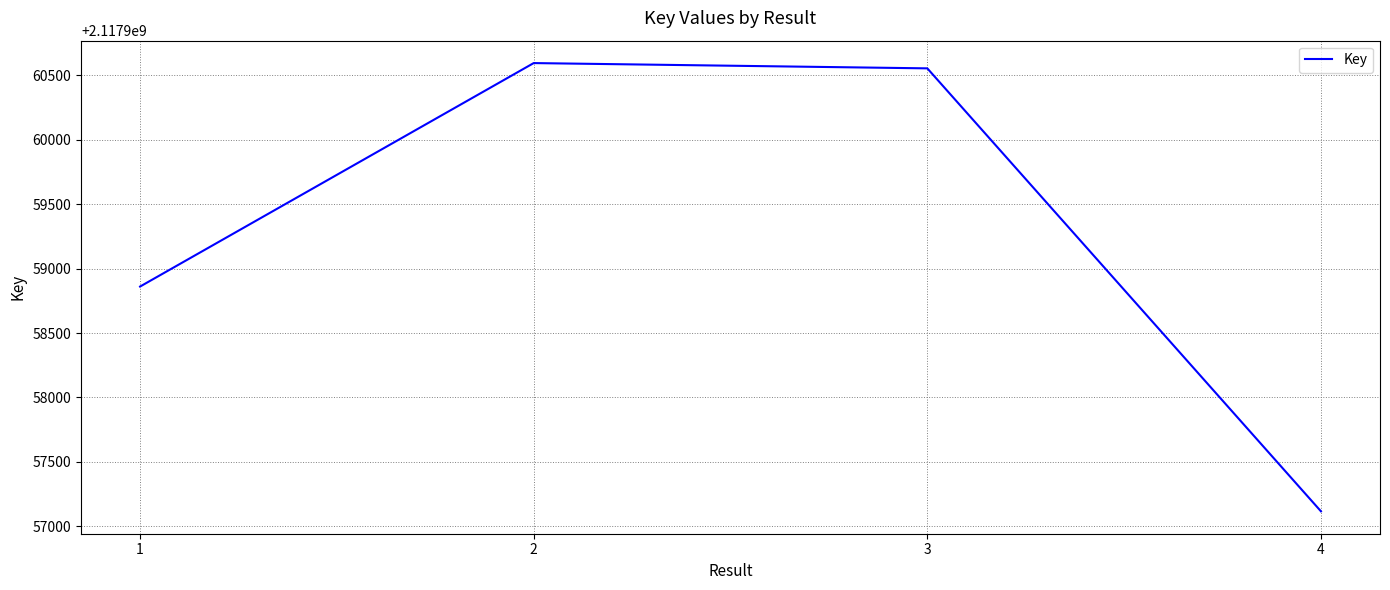

Reading left to right, what are all the values shown in this chart?

1=2117958861	2=2117960596	3=2117960555	4=2117957116